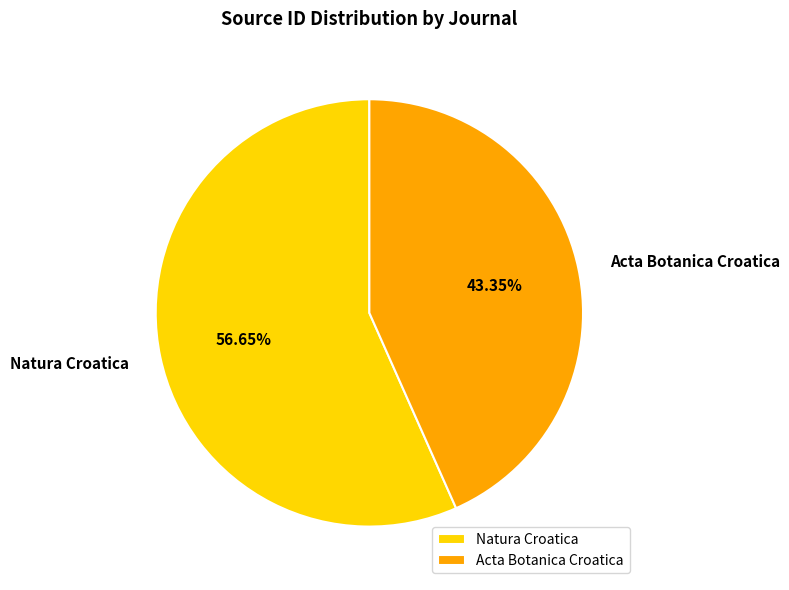

Which category has the biggest portion of the pie?

Natura Croatica